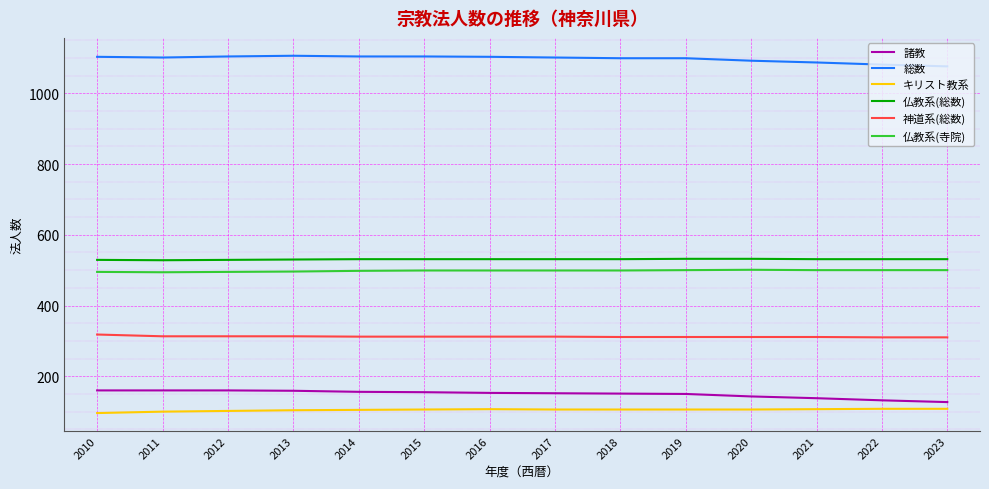

True or false: 神道系(総数) and 仏教系(寺院) intersect in this chart.

False